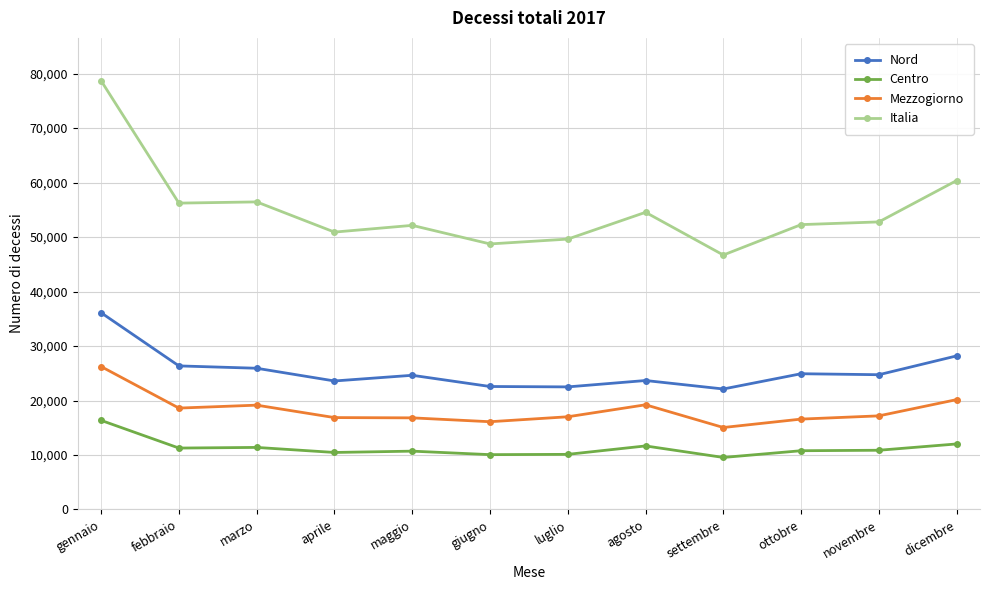

True or false: Centro has a value of 10115 at luglio.

True